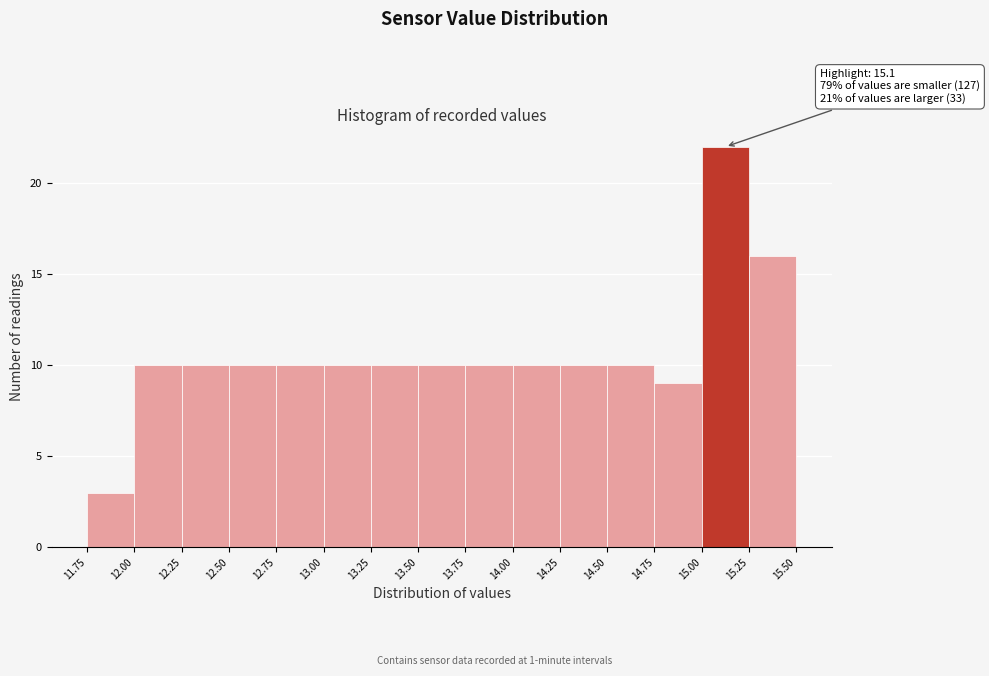

Over which range of the x-axis is the bar tallest?

15.00 to 15.25